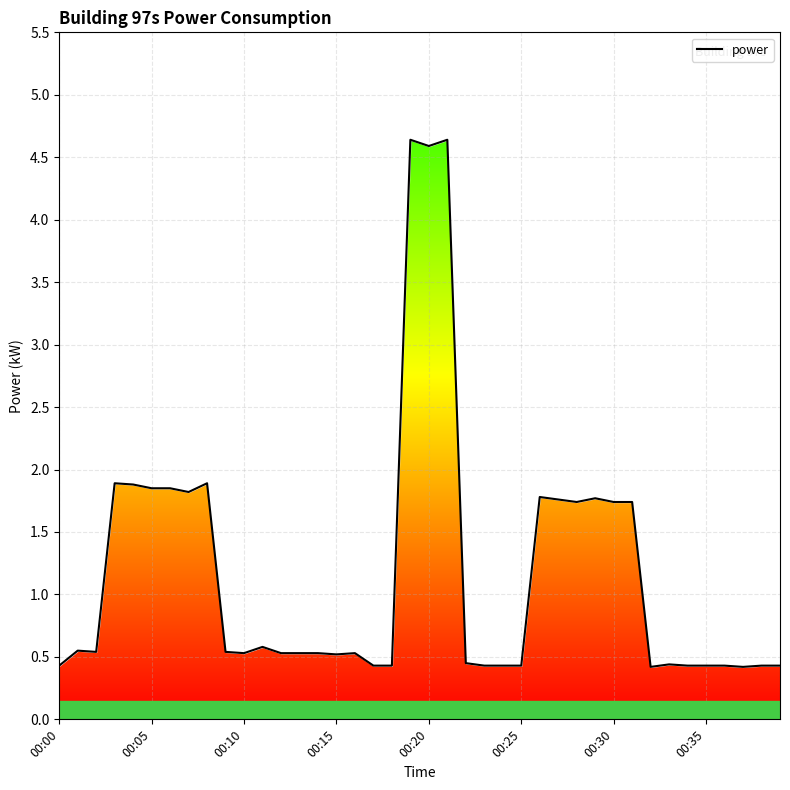

What is the minimum value shown in the chart?

0.4